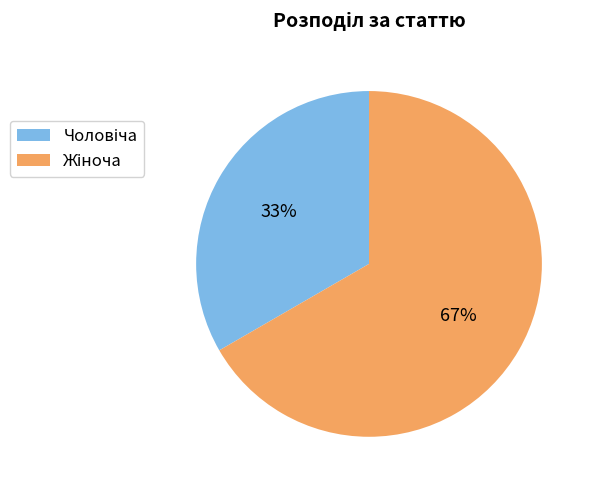

Is there any slice that represents more than half of the pie?

Yes